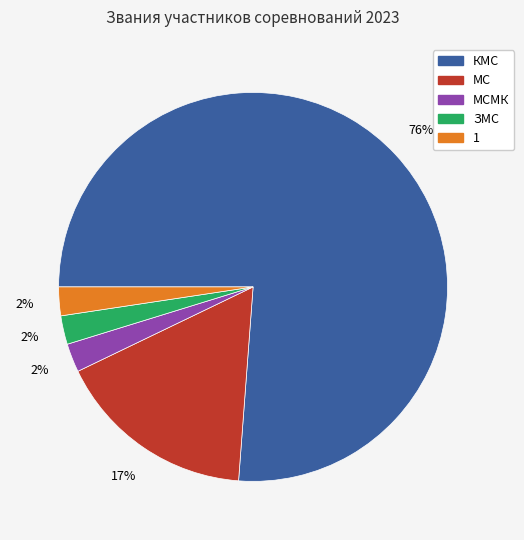

To the nearest percent, what is the average slice percentage?

20%